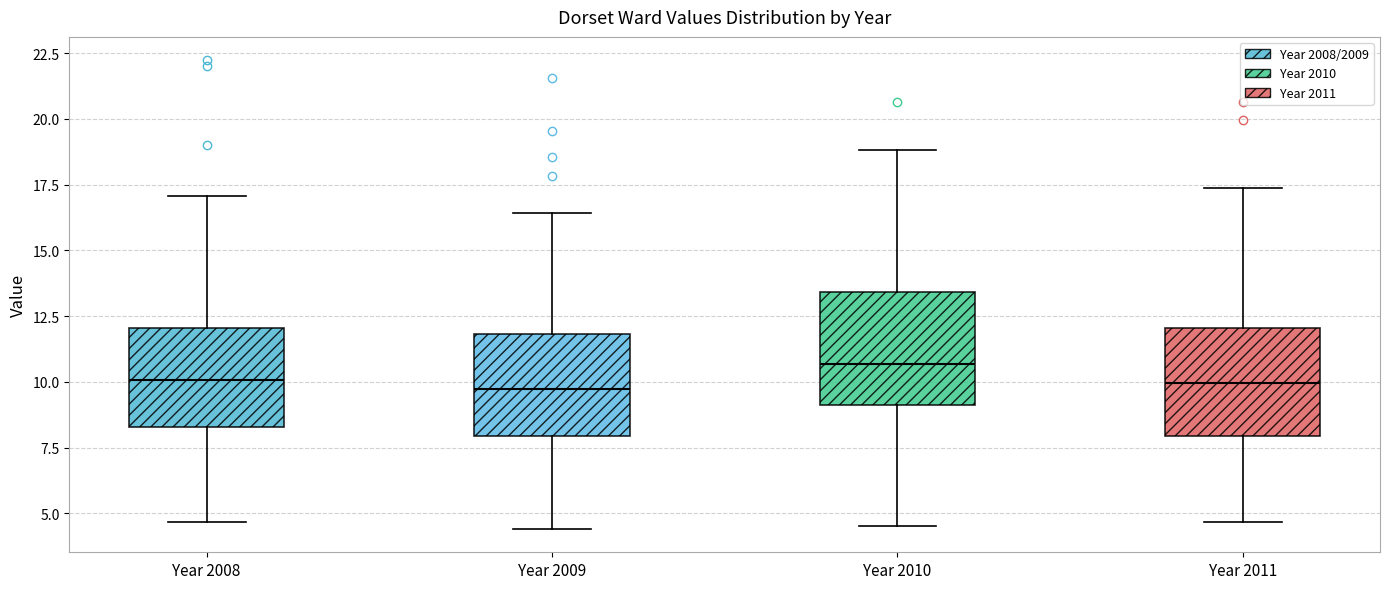

Reading left to right, read every box against the y-axis: the position of its median line, the range the box covers, and the ends of its whiskers. The values are not printed on the chart, so give them approximately, as read against the axis.

Year 2008: median 10.0, box 8.5 to 12.0, whiskers 4.5 to 17.0
Year 2009: median 9.5, box 8.0 to 12.0, whiskers 4.5 to 16.5
Year 2010: median 10.5, box 9.0 to 13.5, whiskers 4.5 to 19.0
Year 2011: median 10.0, box 8.0 to 12.0, whiskers 4.5 to 17.5